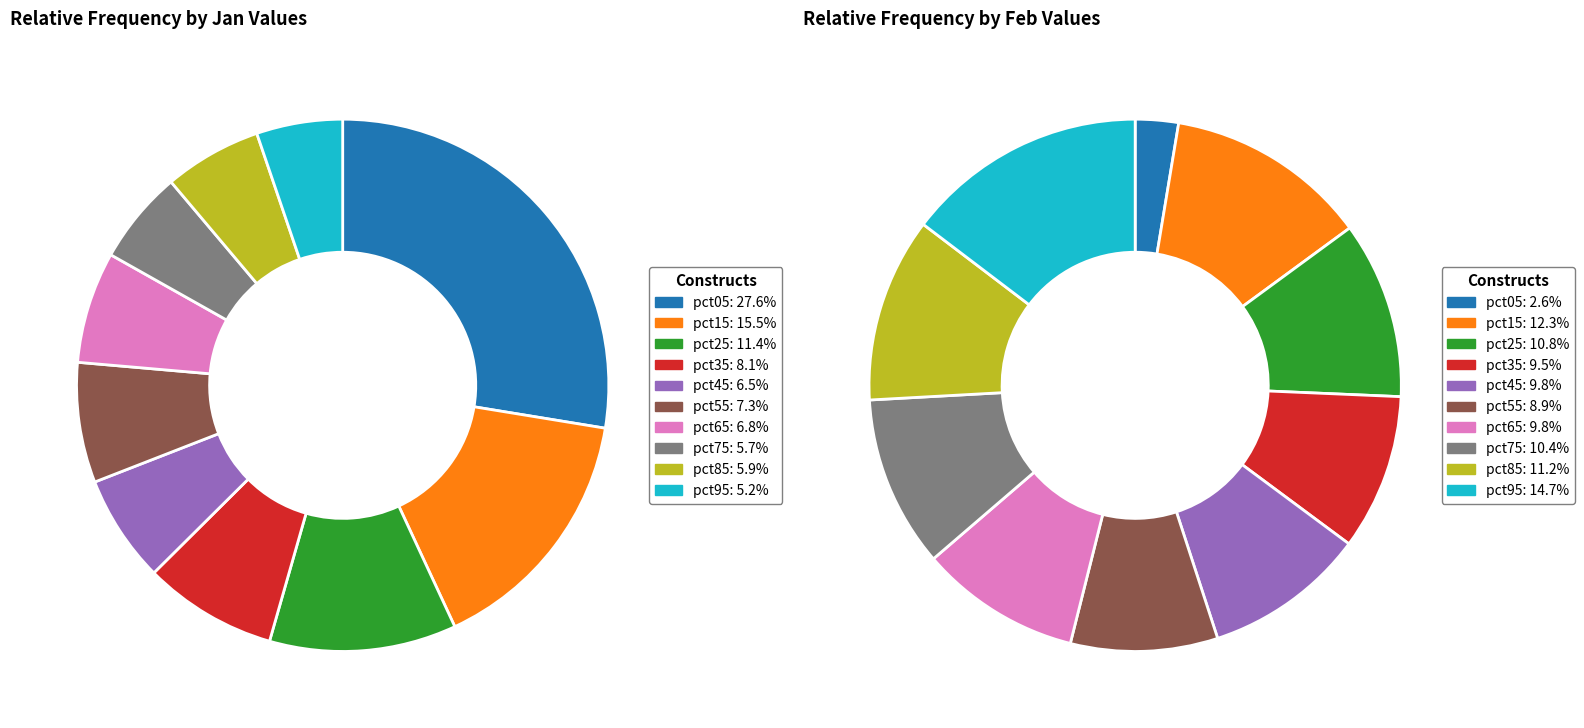

To the nearest percent, what is the difference between the feb_values and jan_values slice percentages?

12%